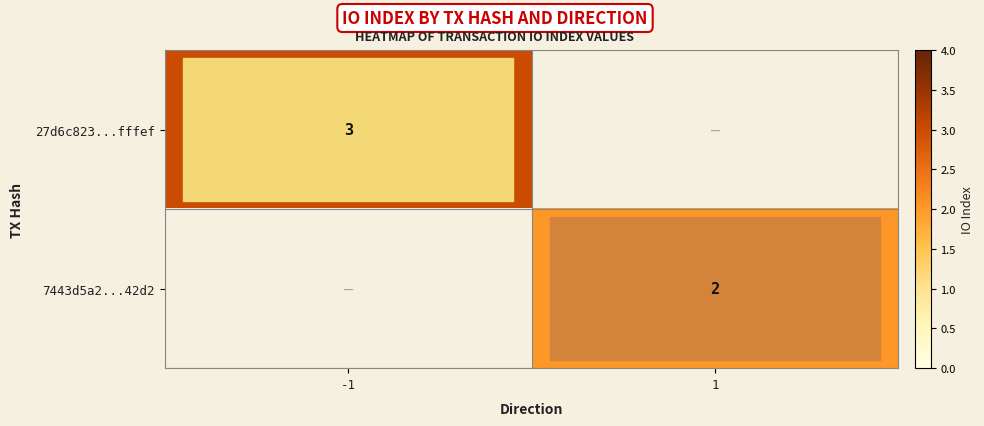

Is it true that 27d6c823...fffef equals 3 at -1?

True